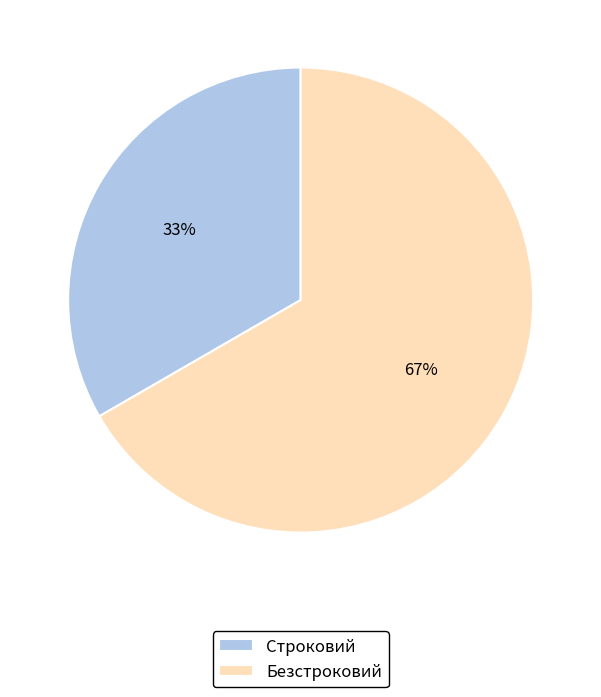

Count the number of slices in the pie.

2